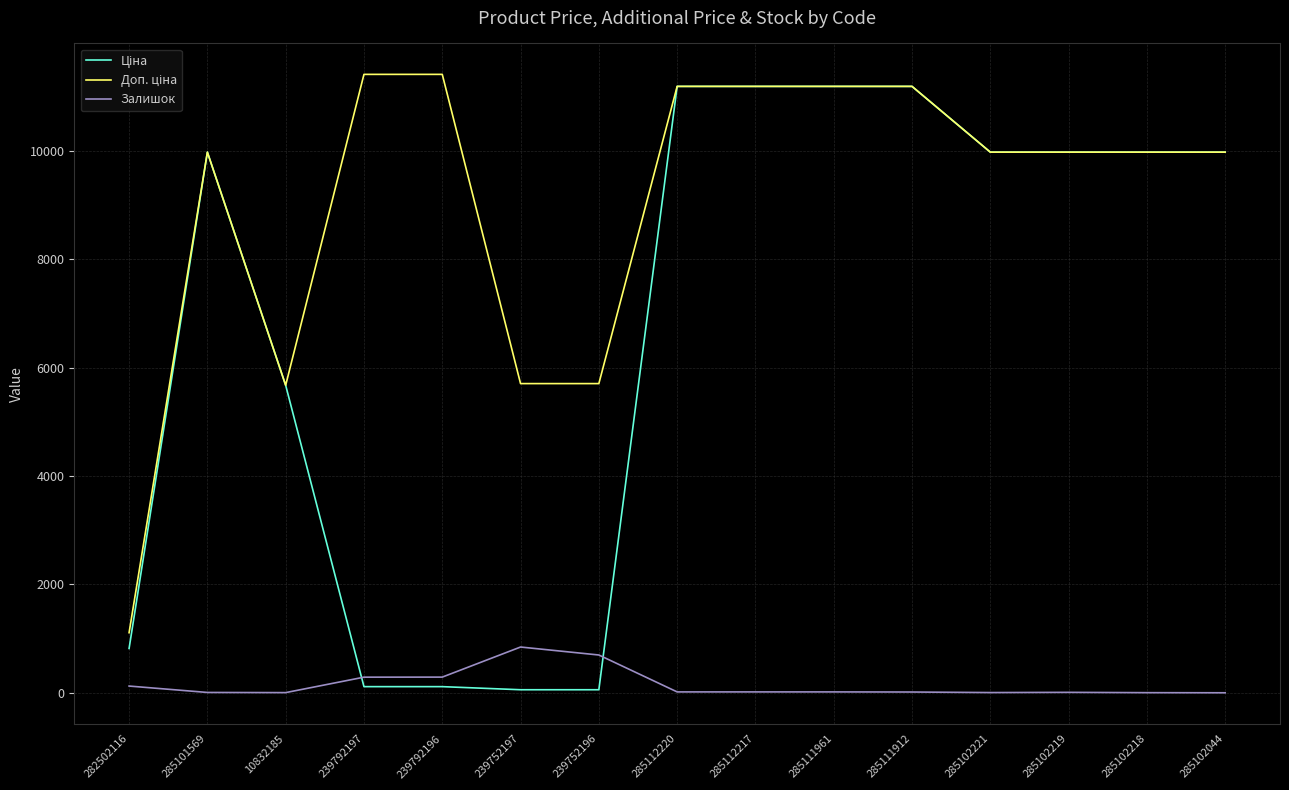

What is the greatest value displayed?

11410.0